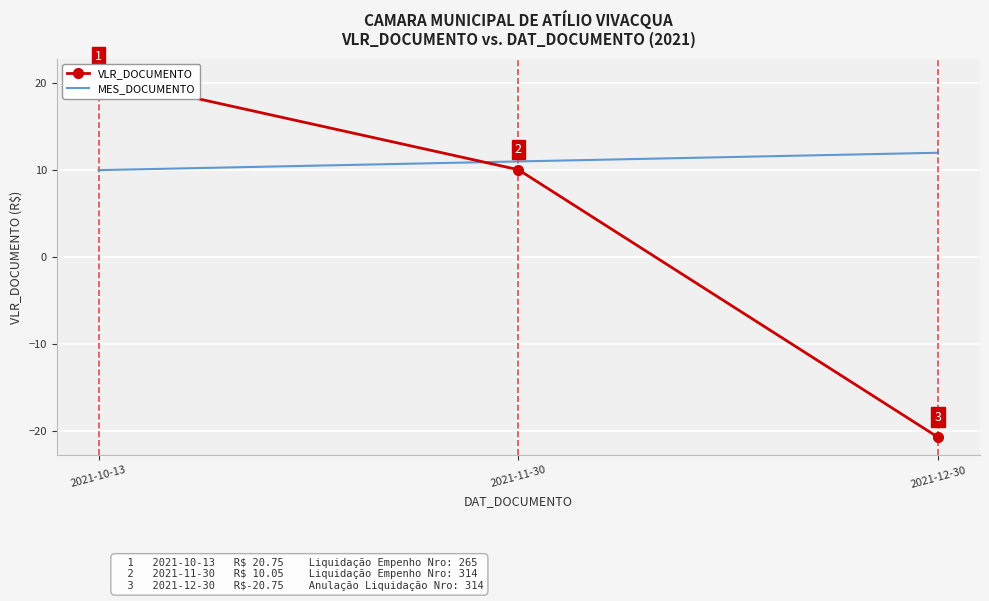

What is the label of the 1st point from the left?

2021-10-13